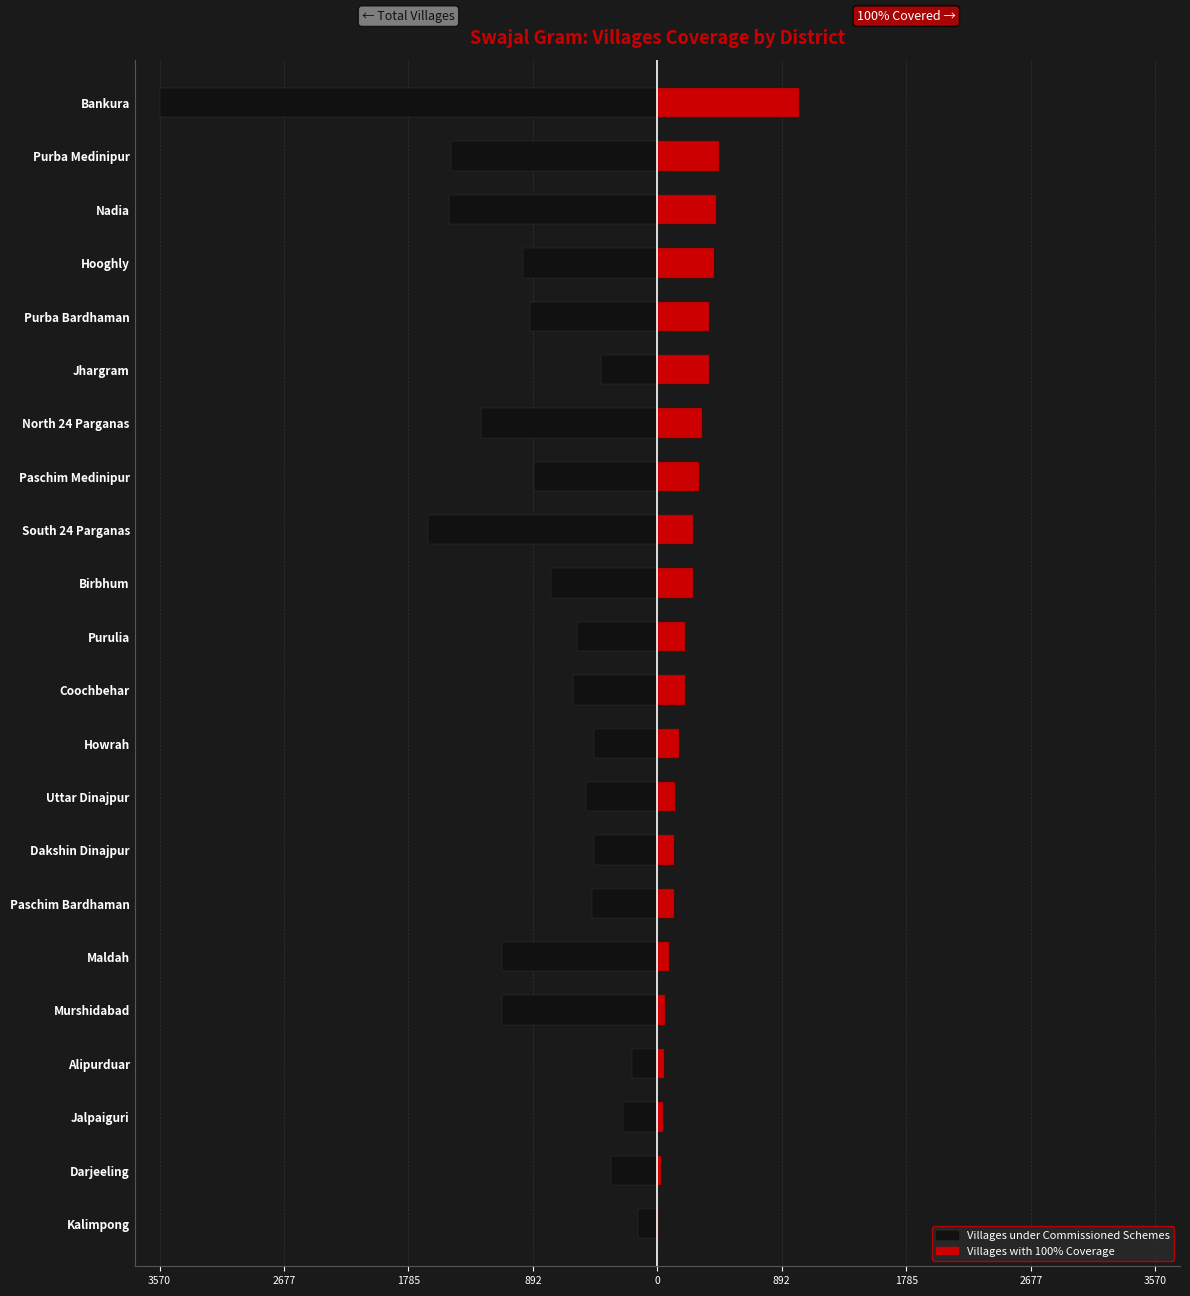

How many data points in No. of Villages under Commissioned Schemes are above -603?

10